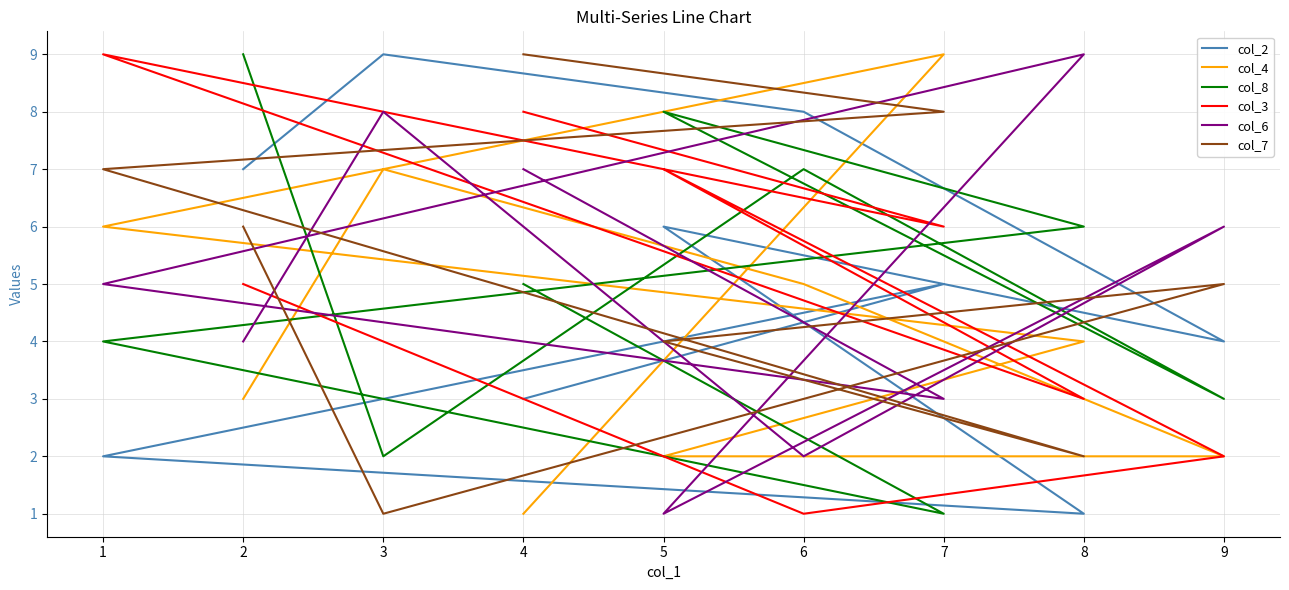

Which series has the largest total across all categories?

col_2